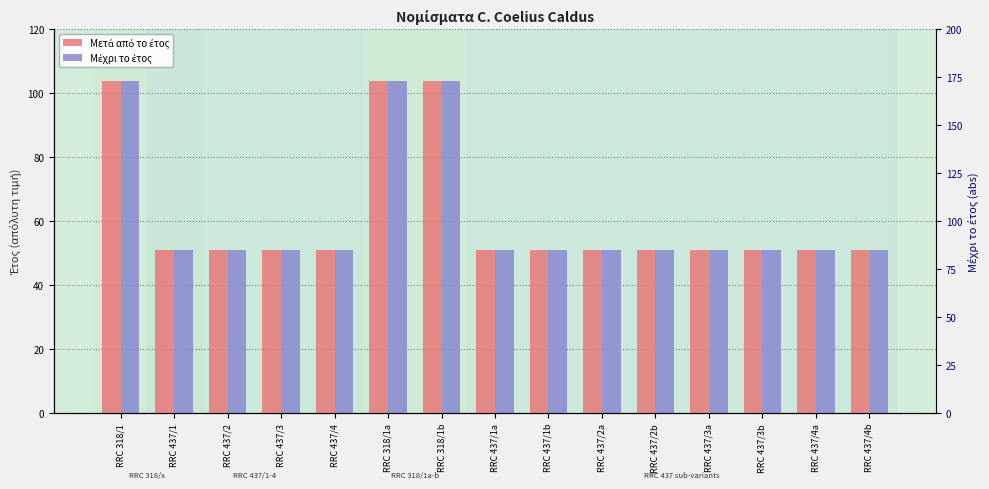

What value does the Μετά από το έτος series have at RRC 318/1b, to the nearest 10?

100